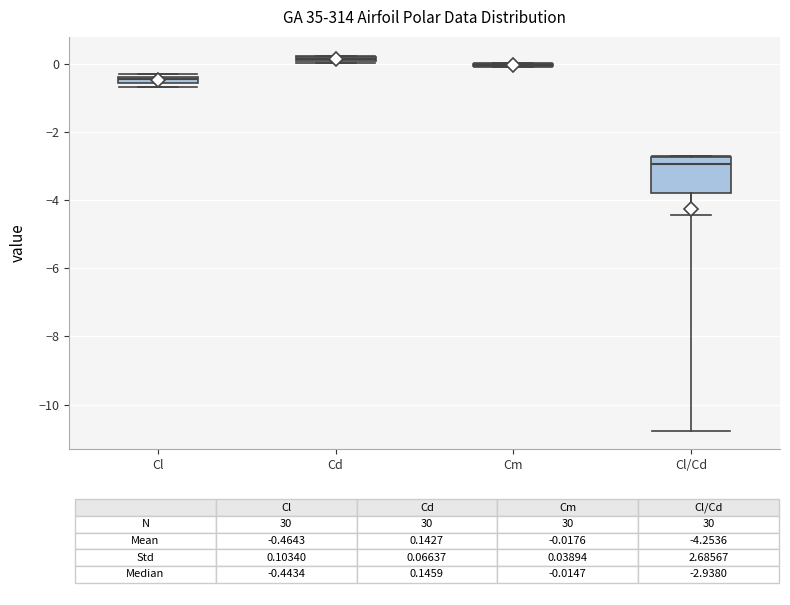

Comparing the boxes themselves (not the whiskers), which one is the tallest?

Cl/Cd